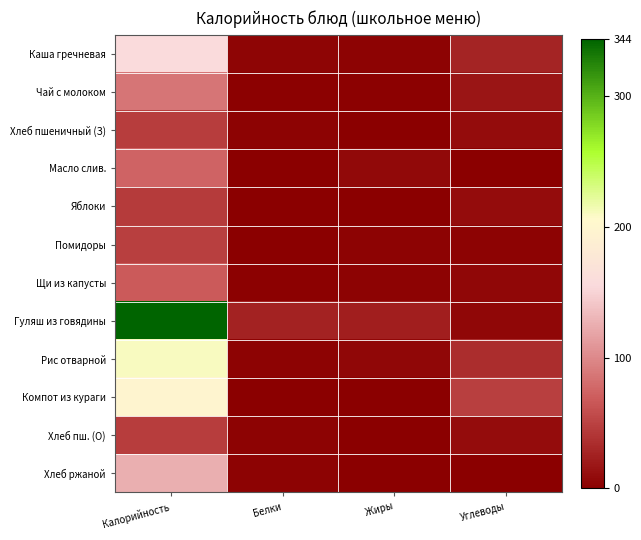

At how many categories does at least one series exceed 61?

1